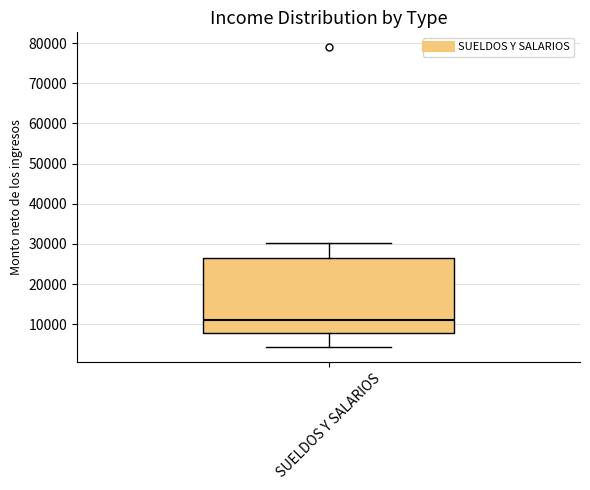

Transcribe this box plot: give where the median line is, the range the box spans, and where the two whiskers end, as read against the y-axis. The values are not printed on the chart, so give them approximately, as read against the axis.

median 11000, box 8000 to 26000, whiskers 4000 to 30000